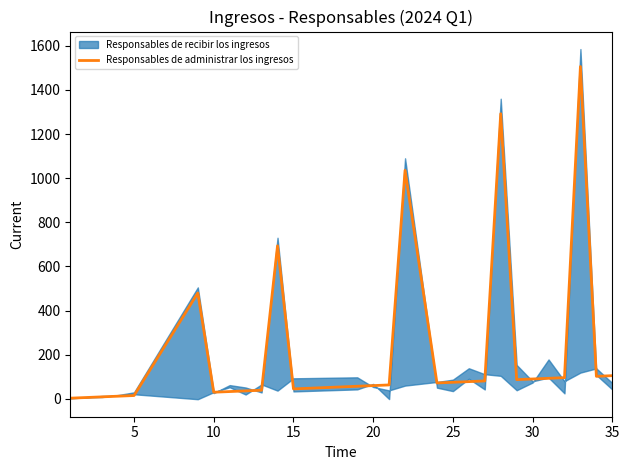

What is the sum of all values?

6287.5